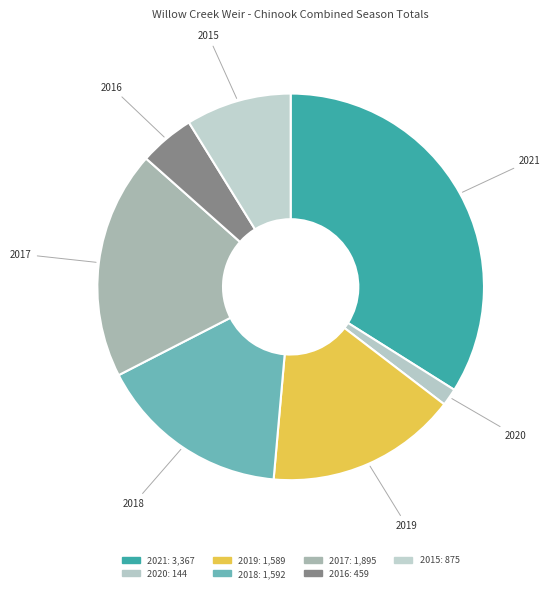

Combined, do 2019 and 2017 account for over 50%?

No